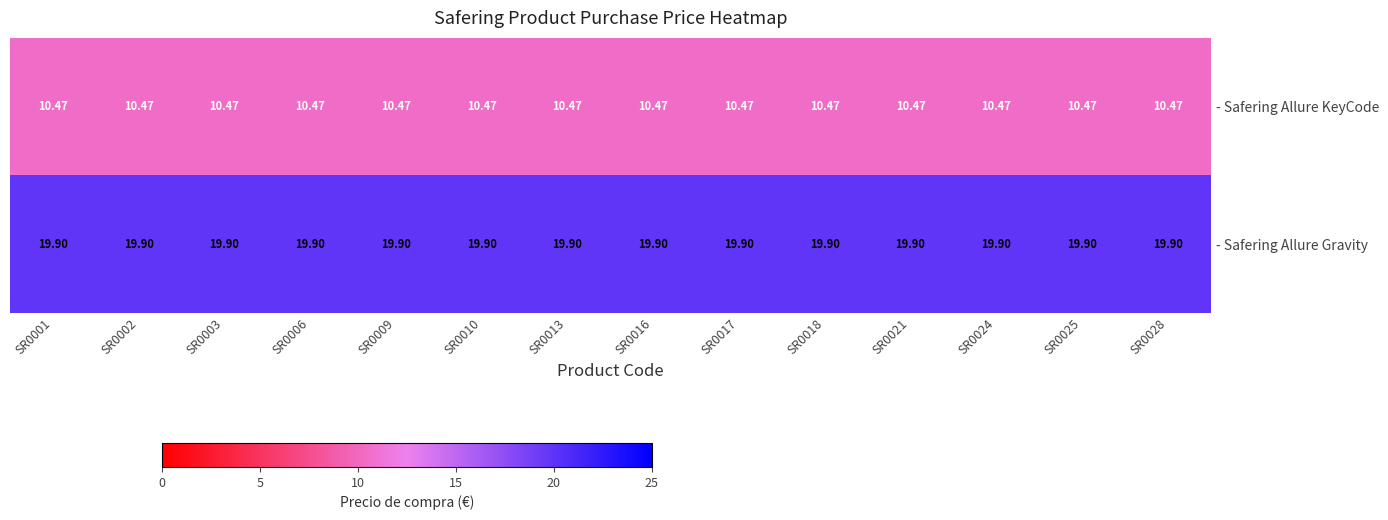

What is the maximum value shown in the chart?

19.9